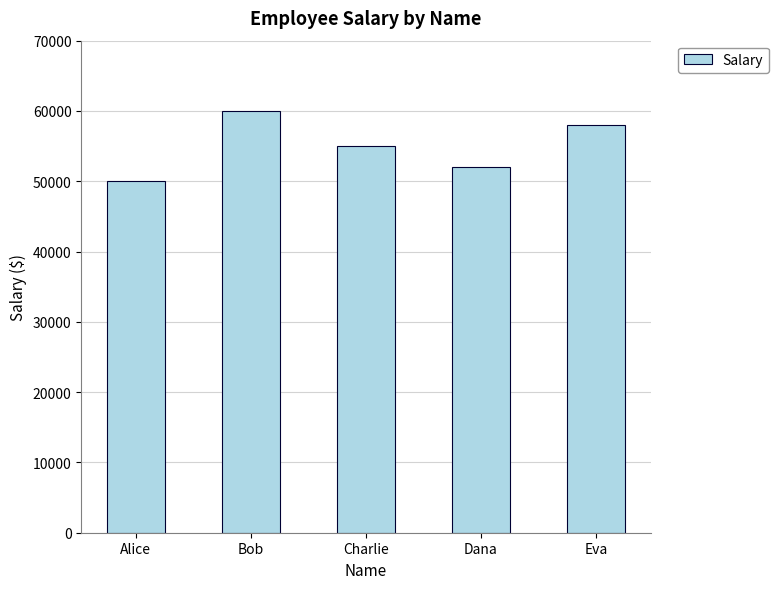

What is the ratio of the value at Bob to the value at Alice?

1.2